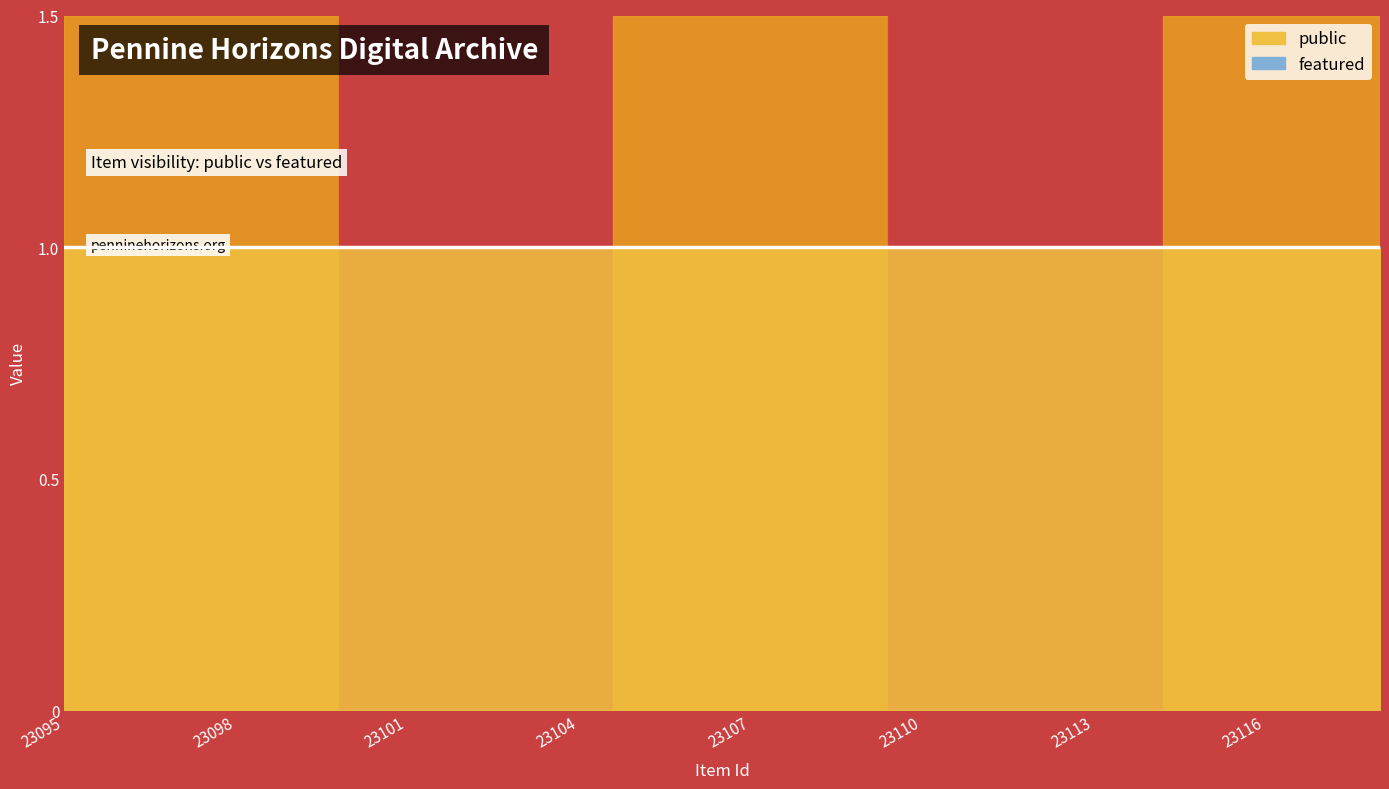

Which series has the largest range (max minus min)?

public